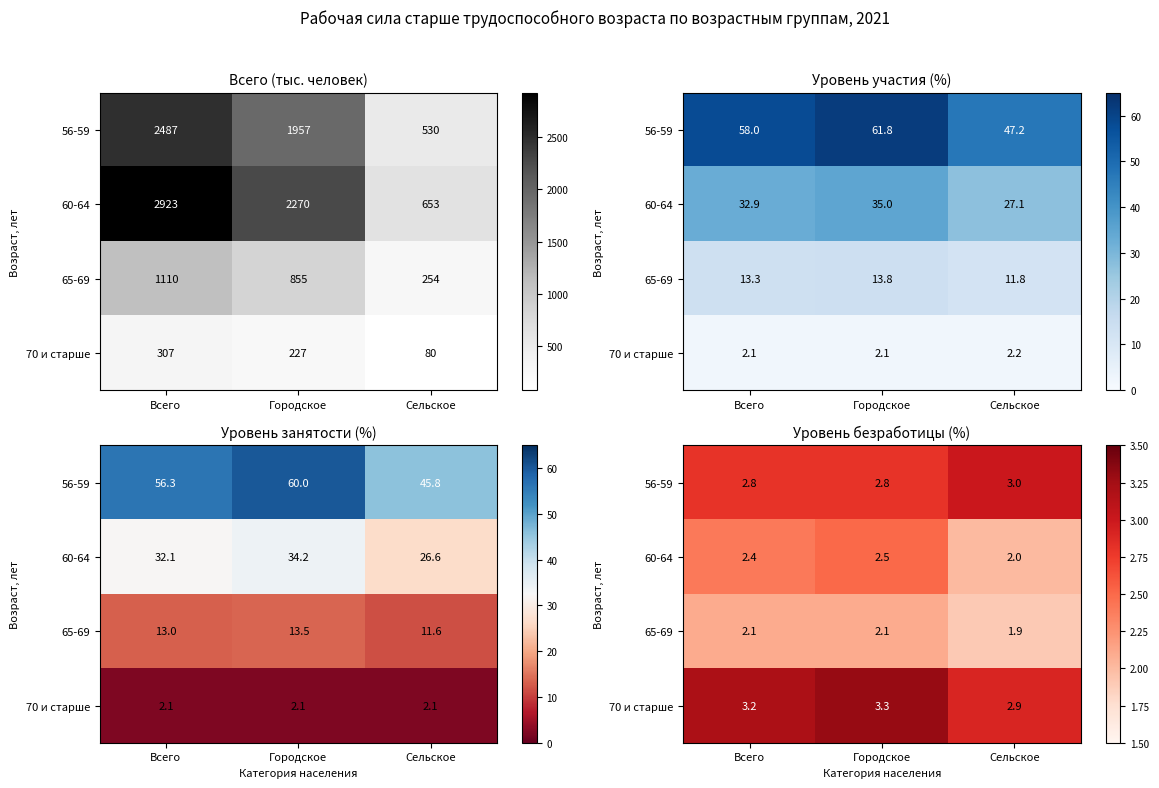

At which category does the chart reach its peak across all series?

Городское